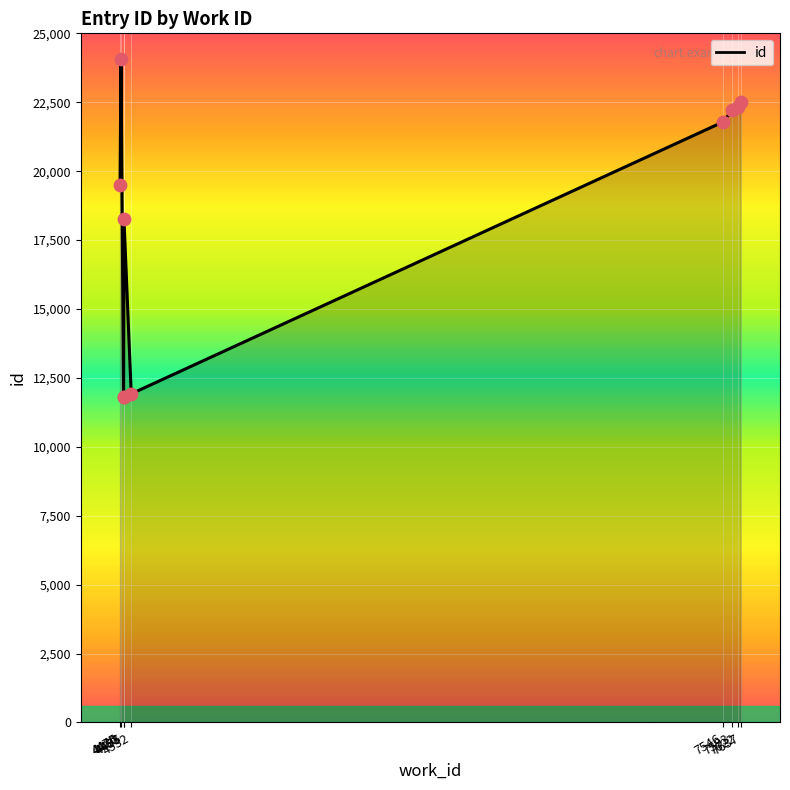

Approximately how many times larger is the value at 4493 compared to 7593?

0.5